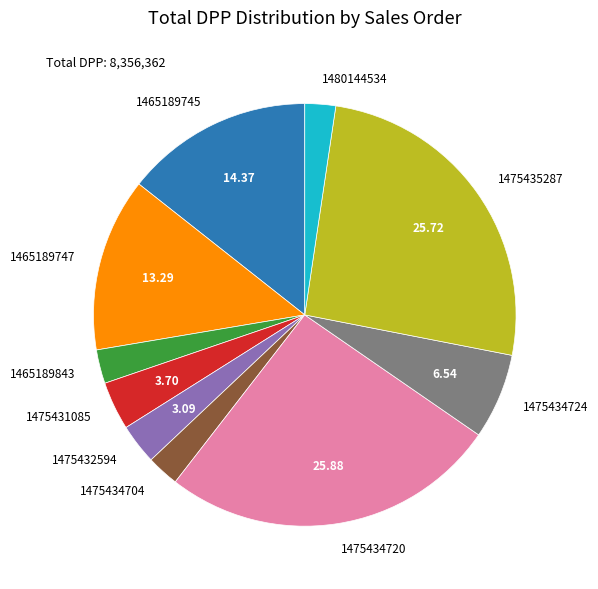

Is 1475434720 the majority of the pie?

No